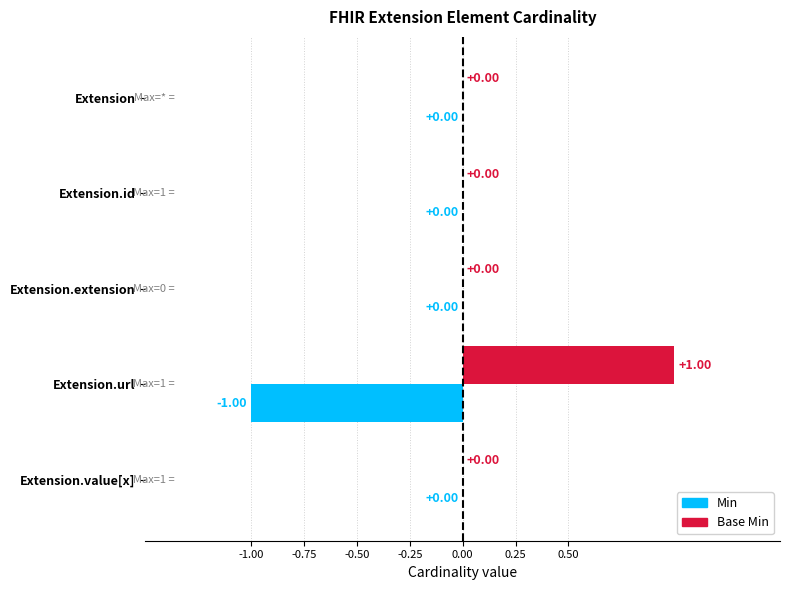

Which series has the largest total across all categories?

Base Min